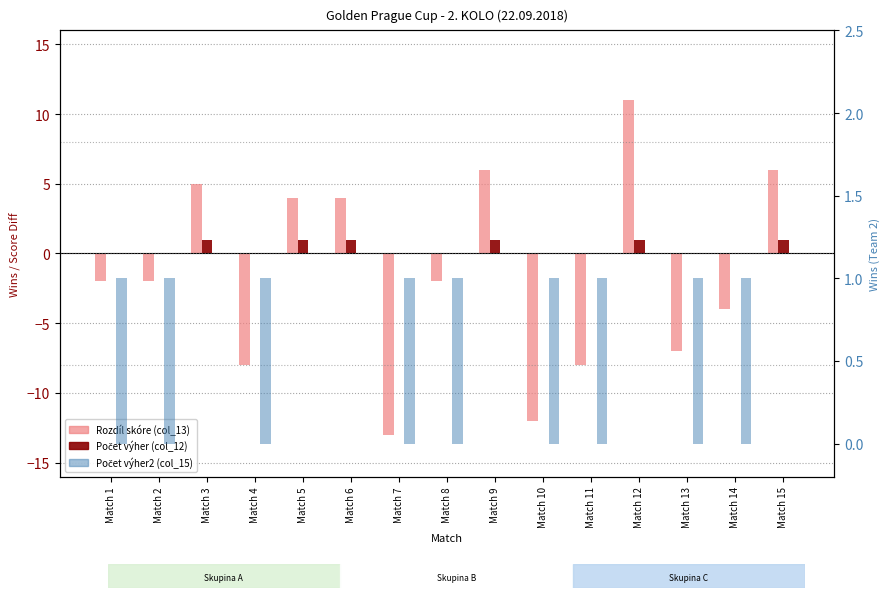

At which category is the sum across all series the highest?

Match 12